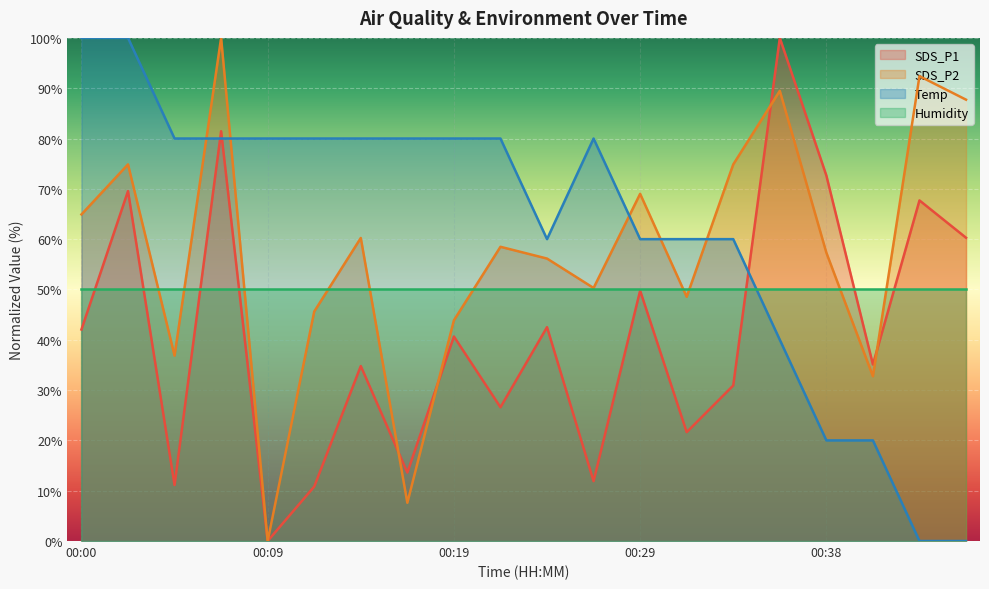

List the labels in order of SDS_P2 value, largest first.

00:07, 00:43, 00:36, 00:46, 00:02, 00:34, 00:29, 00:00, 00:14, 00:21, 00:38, 00:24, 00:26, 00:31, 00:12, 00:19, 00:04, 00:41, 00:17, 00:09